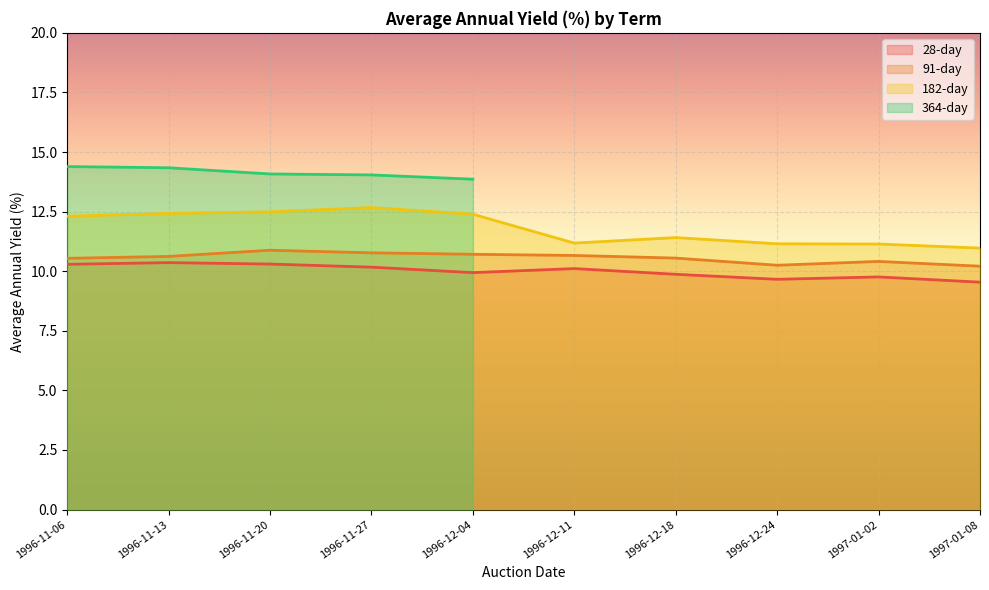

Is the value of 182-day at 1997-01-08 greater than the value of 28-day at 1996-12-24?

Yes